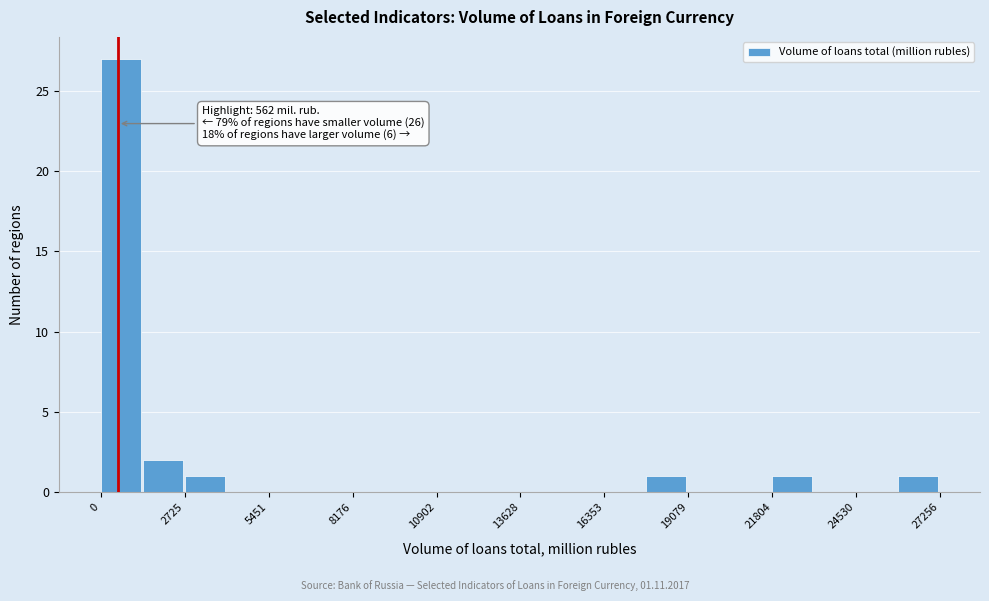

Around what value on the x-axis is the tallest bar? Give the approximate position of its centre, as read against the axis.

500